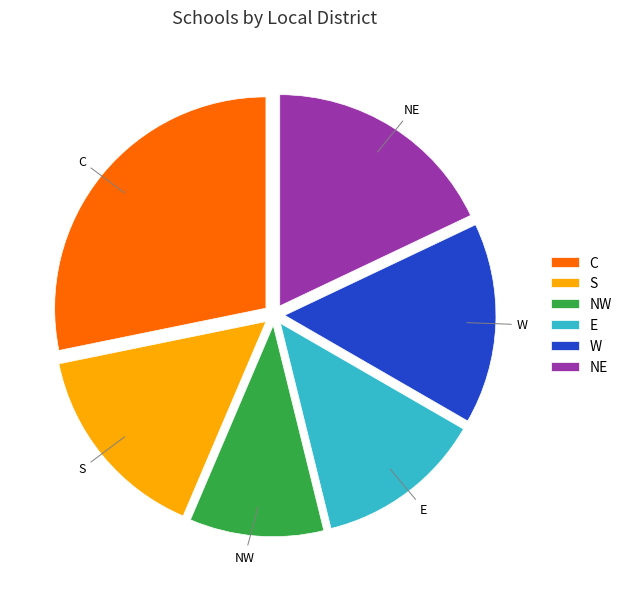

Is C the majority of the pie?

No